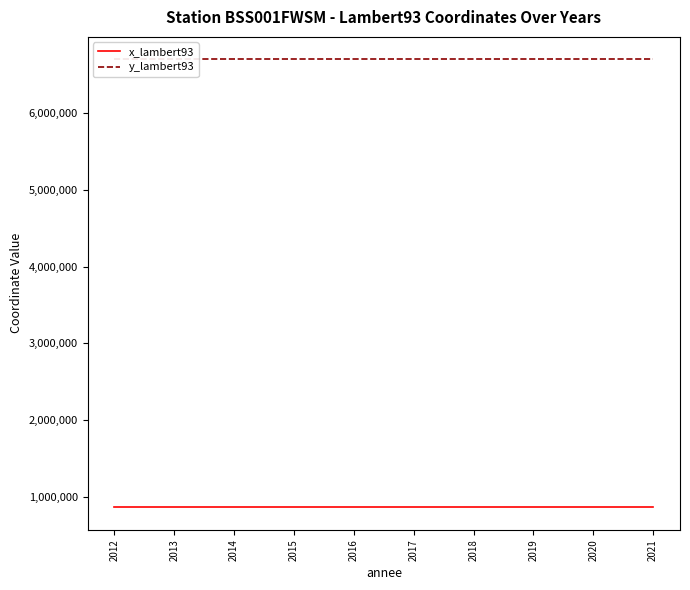

True or false: y_lambert93 has more than 2 interior local peaks.

False